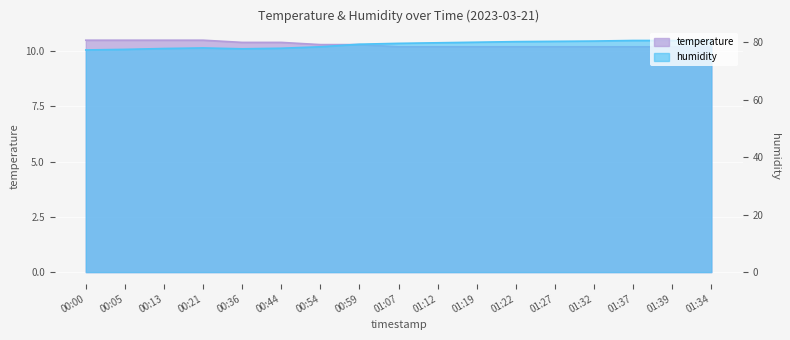

Which series has the largest range (max minus min)?

humidity